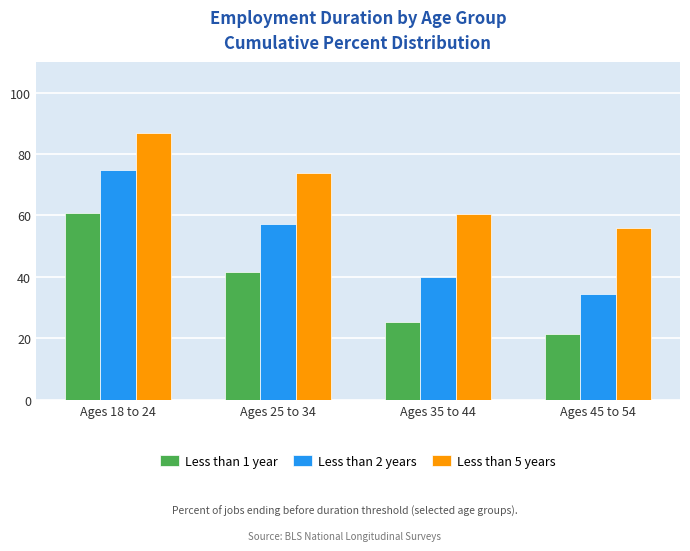

What is the difference between the second highest and second lowest values in the Less than 2 years series?

17.2